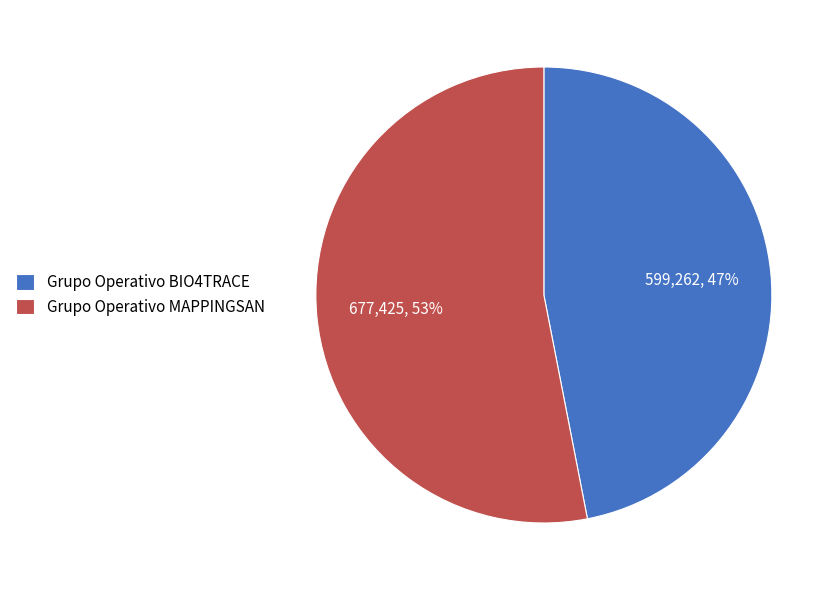

How many segments does this pie chart have?

2